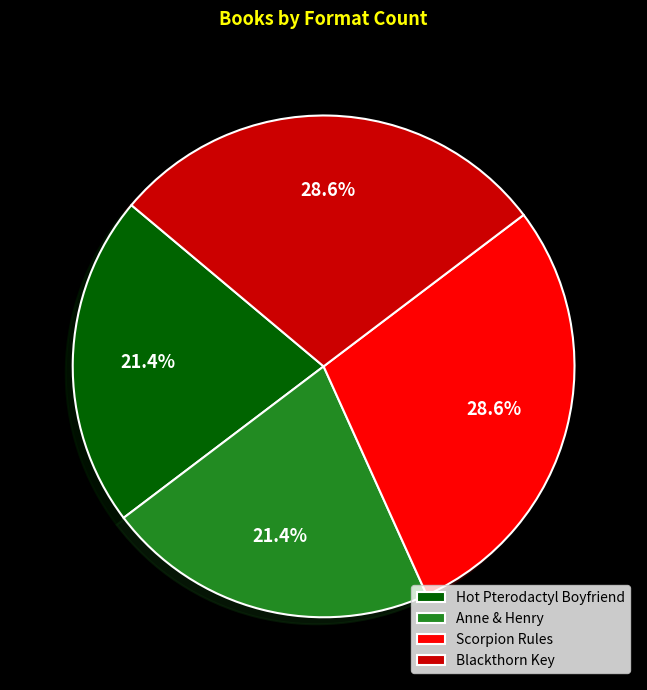

To the nearest percent, what is the combined percentage of Anne & Henry and Hot Pterodactyl Boyfriend?

43%